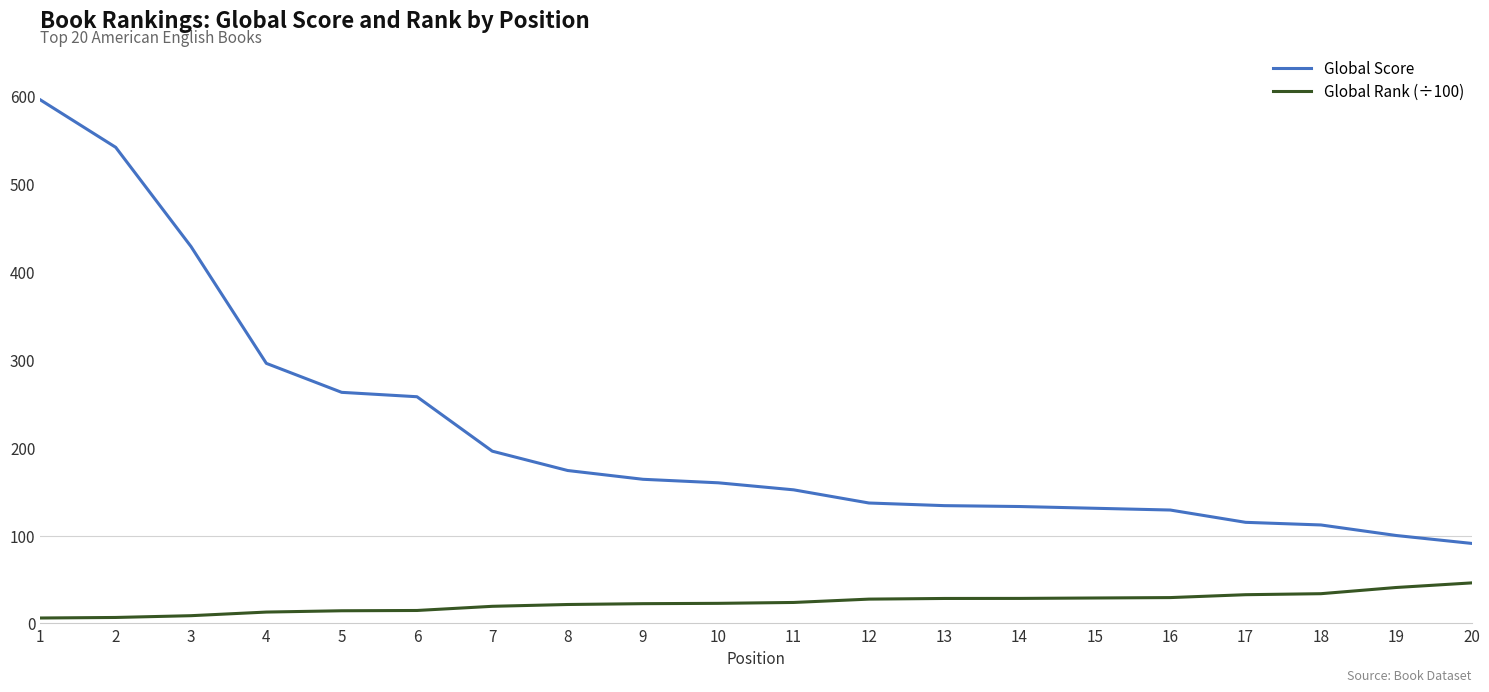

At which label does Global Score first exceed 160?

1